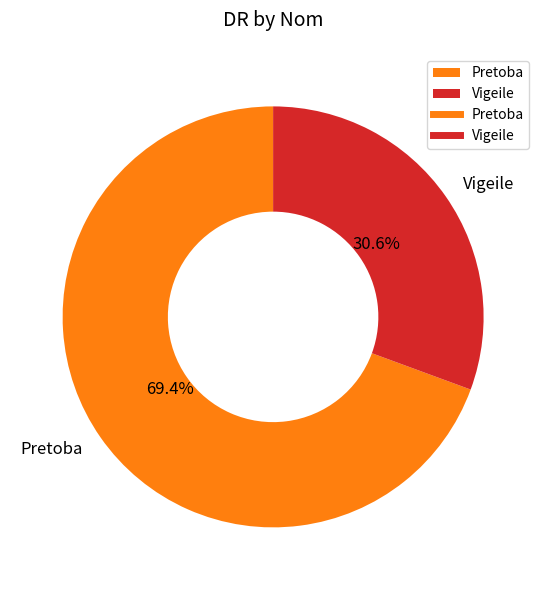

To the nearest percent, what is the difference between the Vigeile and Pretoba slice percentages?

39%